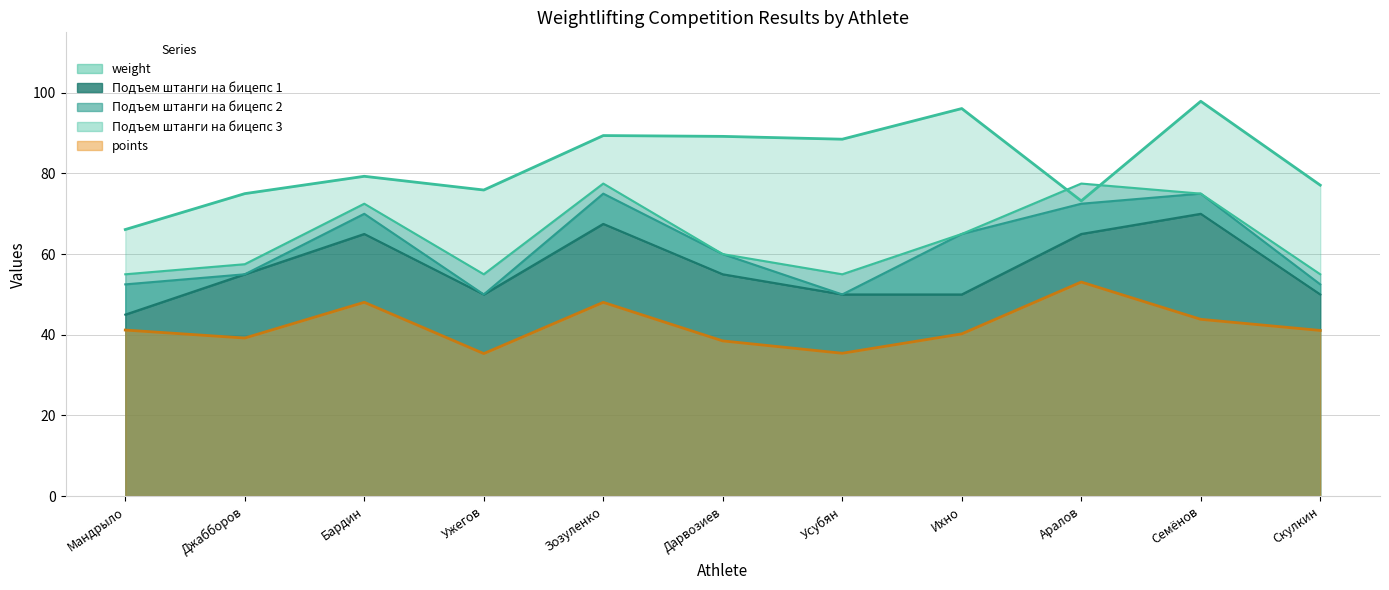

Does the chart have visible grid lines?

Yes